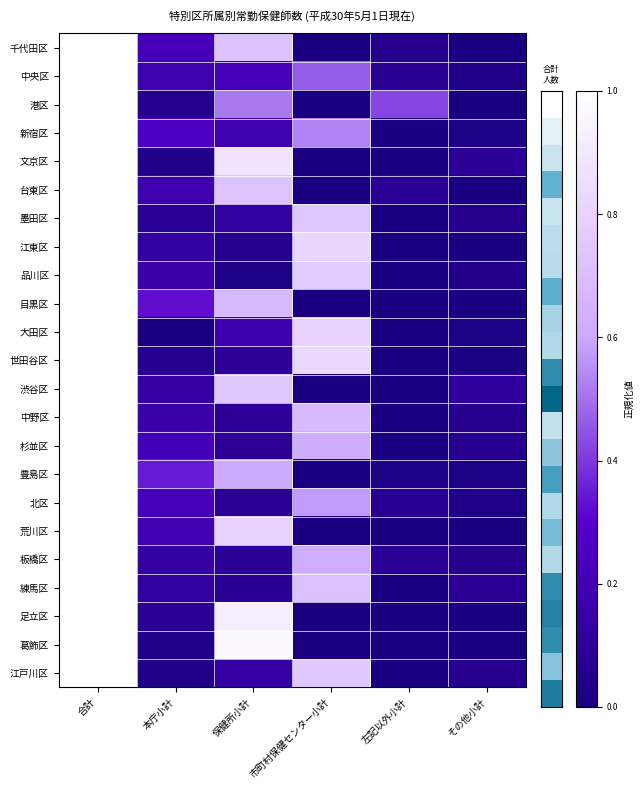

Reading left to right, what are all the values shown in this chart?

千代田区: 合計=1.0	本庁小計=0.2	保健所小計=0.7	市町村保健センター小計=0.0	左記以外小計=0.1	その他小計=0.0
中央区: 合計=1.0	本庁小計=0.2	保健所小計=0.2	市町村保健センター小計=0.5	左記以外小計=0.1	その他小計=0.0
港区: 合計=1.0	本庁小計=0.1	保健所小計=0.5	市町村保健センター小計=0.0	左記以外小計=0.4	その他小計=0.0
新宿区: 合計=1.0	本庁小計=0.3	保健所小計=0.2	市町村保健センター小計=0.5	左記以外小計=0.0	その他小計=0.0
文京区: 合計=1.0	本庁小計=0.0	保健所小計=0.9	市町村保健センター小計=0.0	左記以外小計=0.0	その他小計=0.1
台東区: 合計=1.0	本庁小計=0.2	保健所小計=0.7	市町村保健センター小計=0.0	左記以外小計=0.1	その他小計=0.0
墨田区: 合計=1.0	本庁小計=0.1	保健所小計=0.1	市町村保健センター小計=0.7	左記以外小計=0.0	その他小計=0.1
江東区: 合計=1.0	本庁小計=0.1	保健所小計=0.1	市町村保健センター小計=0.8	左記以外小計=0.0	その他小計=0.0
品川区: 合計=1.0	本庁小計=0.2	保健所小計=0.0	市町村保健センター小計=0.8	左記以外小計=0.0	その他小計=0.0
目黒区: 合計=1.0	本庁小計=0.3	保健所小計=0.7	市町村保健センター小計=0.0	左記以外小計=0.0	その他小計=0.0
大田区: 合計=1.0	本庁小計=0.0	保健所小計=0.2	市町村保健センター小計=0.8	左記以外小計=0.0	その他小計=0.0
世田谷区: 合計=1.0	本庁小計=0.1	保健所小計=0.1	市町村保健センター小計=0.8	左記以外小計=0.0	その他小計=0.0
渋谷区: 合計=1.0	本庁小計=0.1	保健所小計=0.7	市町村保健センター小計=0.0	左記以外小計=0.0	その他小計=0.1
中野区: 合計=1.0	本庁小計=0.2	保健所小計=0.1	市町村保健センター小計=0.7	左記以外小計=0.0	その他小計=0.1
杉並区: 合計=1.0	本庁小計=0.2	保健所小計=0.1	市町村保健センター小計=0.6	左記以外小計=0.0	その他小計=0.1
豊島区: 合計=1.0	本庁小計=0.3	保健所小計=0.6	市町村保健センター小計=0.0	左記以外小計=0.0	その他小計=0.0
北区: 合計=1.0	本庁小計=0.2	保健所小計=0.1	市町村保健センター小計=0.6	左記以外小計=0.1	その他小計=0.0
荒川区: 合計=1.0	本庁小計=0.2	保健所小計=0.8	市町村保健センター小計=0.0	左記以外小計=0.0	その他小計=0.0
板橋区: 合計=1.0	本庁小計=0.1	保健所小計=0.1	市町村保健センター小計=0.6	左記以外小計=0.1	その他小計=0.1
練馬区: 合計=1.0	本庁小計=0.1	保健所小計=0.1	市町村保健センター小計=0.7	左記以外小計=0.0	その他小計=0.1
足立区: 合計=1.0	本庁小計=0.1	保健所小計=0.9	市町村保健センター小計=0.0	左記以外小計=0.0	その他小計=0.0
葛飾区: 合計=1.0	本庁小計=0.0	保健所小計=1.0	市町村保健センター小計=0.0	左記以外小計=0.0	その他小計=0.0
江戸川区: 合計=1.0	本庁小計=0.0	保健所小計=0.1	市町村保健センター小計=0.8	左記以外小計=0.0	その他小計=0.1